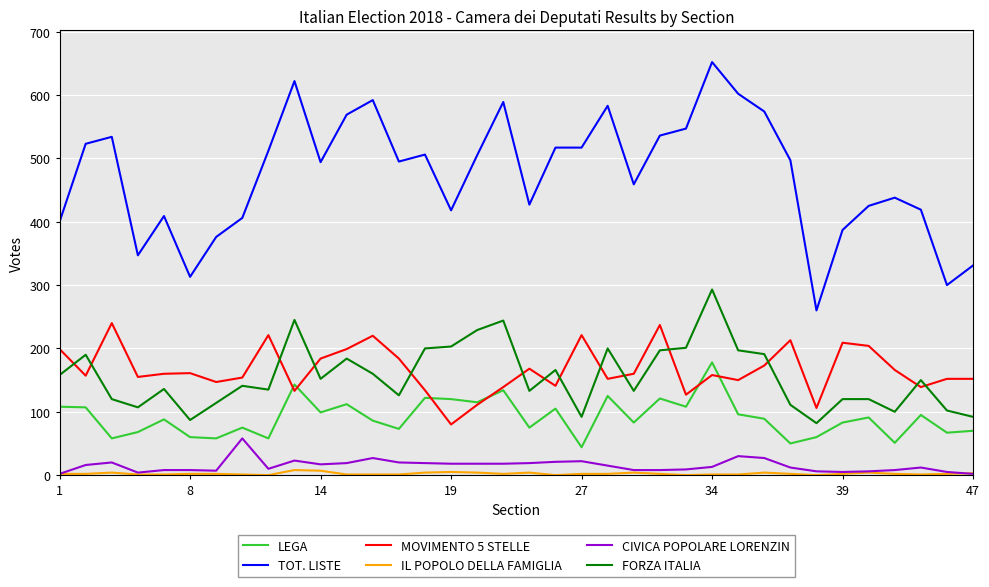

Which series has the widest spread of values?

TOT. LISTE